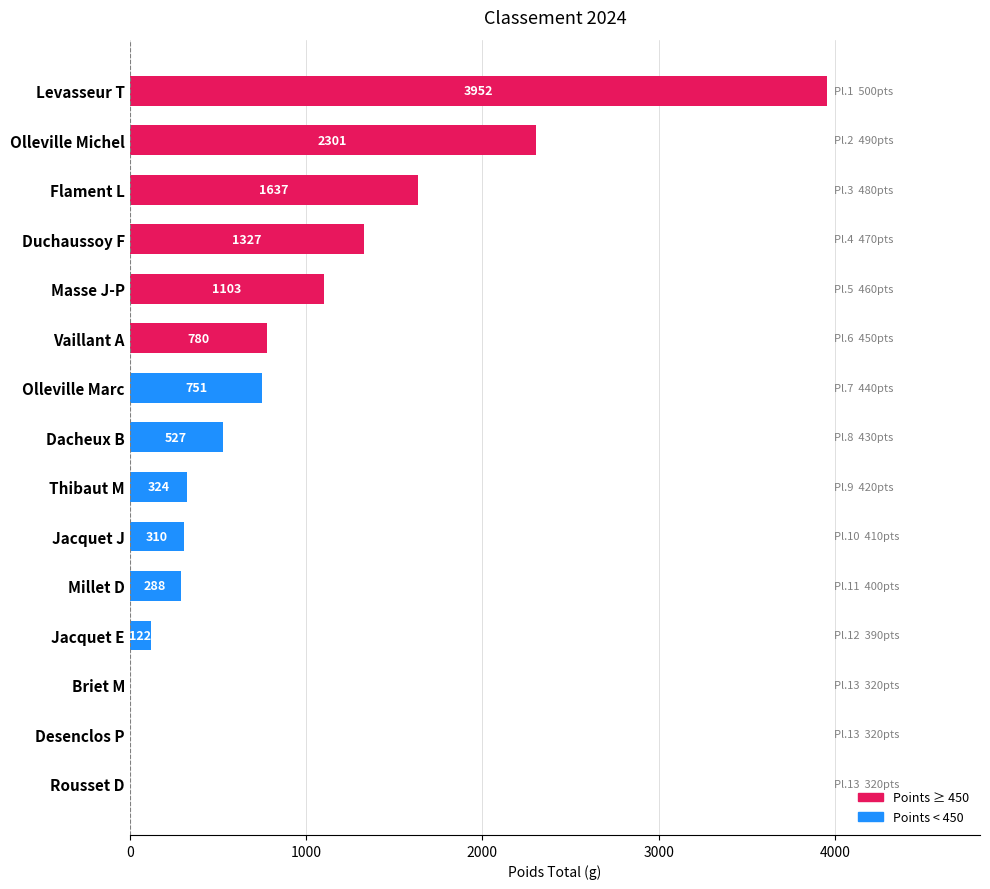

What is the sum of all values?

13422